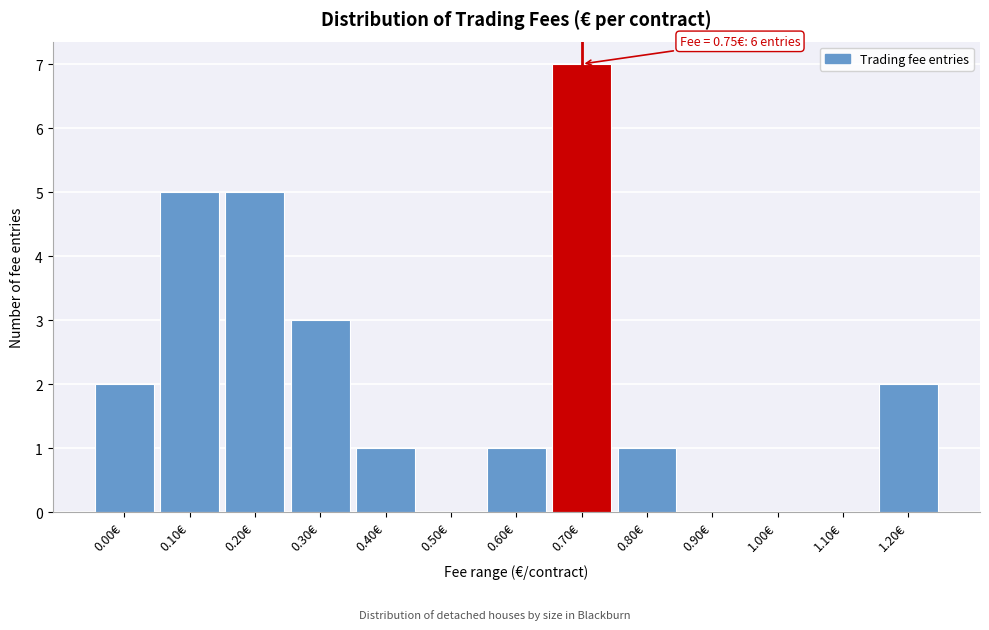

Reading left to right, list all the values displayed in this chart.

0.00€=2	0.10€=5	0.20€=5	0.30€=3	0.40€=1	0.50€=0	0.60€=1	0.70€=7	0.80€=1	0.90€=0	1.00€=0	1.10€=0	1.20€=2